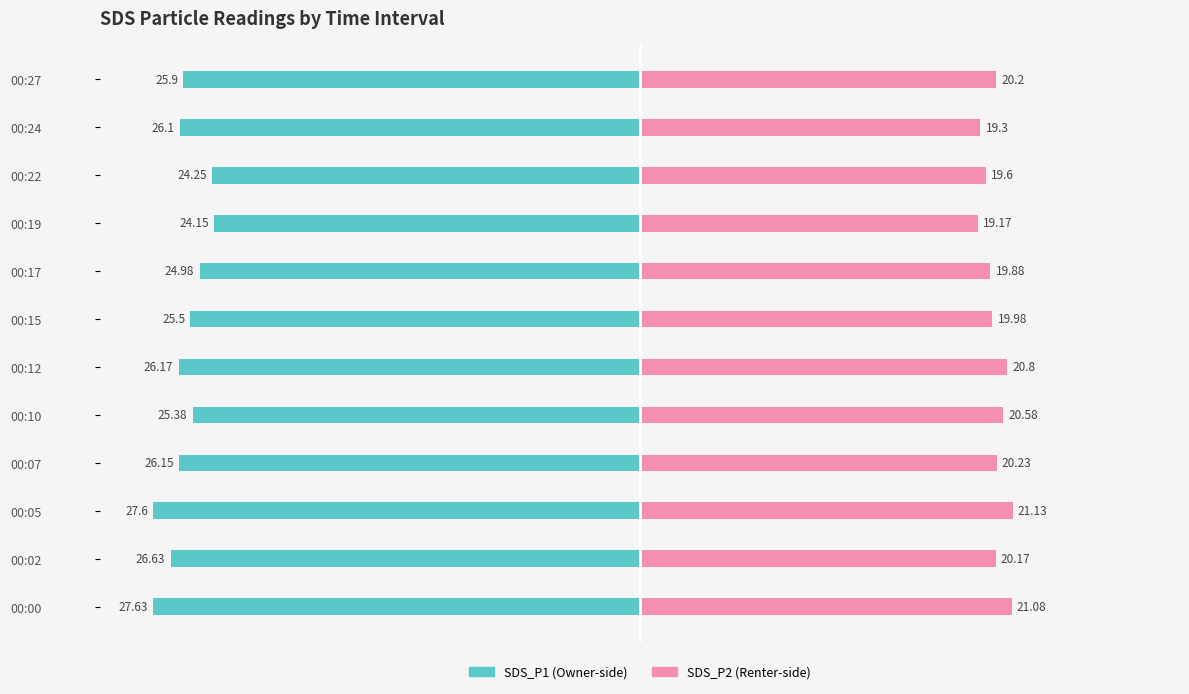

The value of SDS_P2 at 00:02 is 20.2. True or false?

True